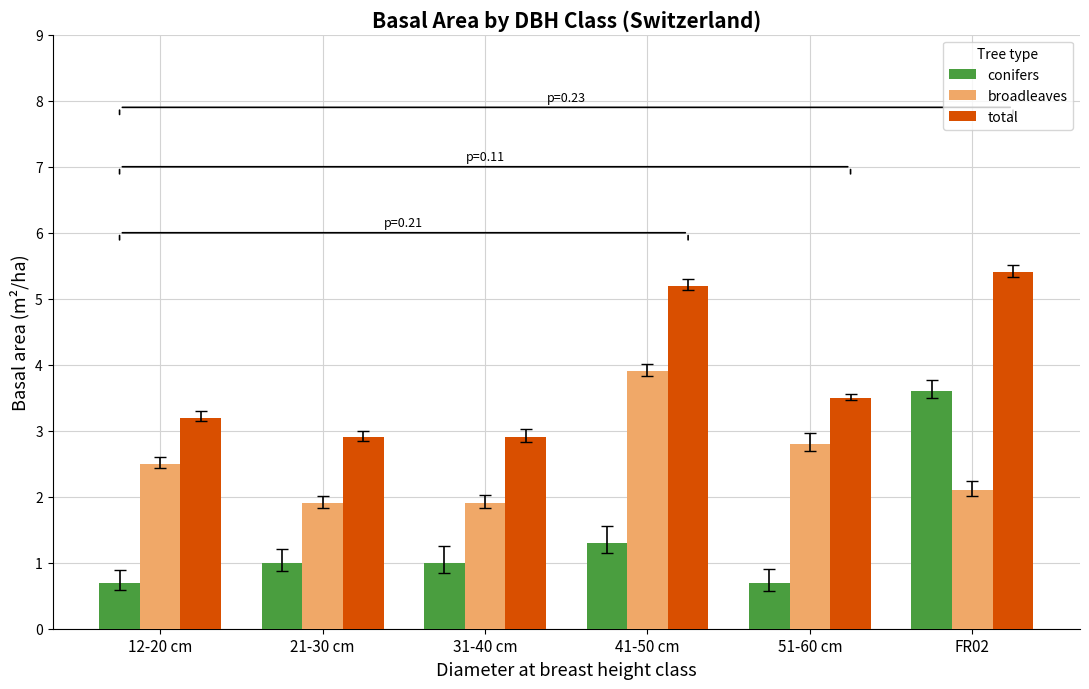

What is the difference between the maximum and second lowest values in the total series?

2.5